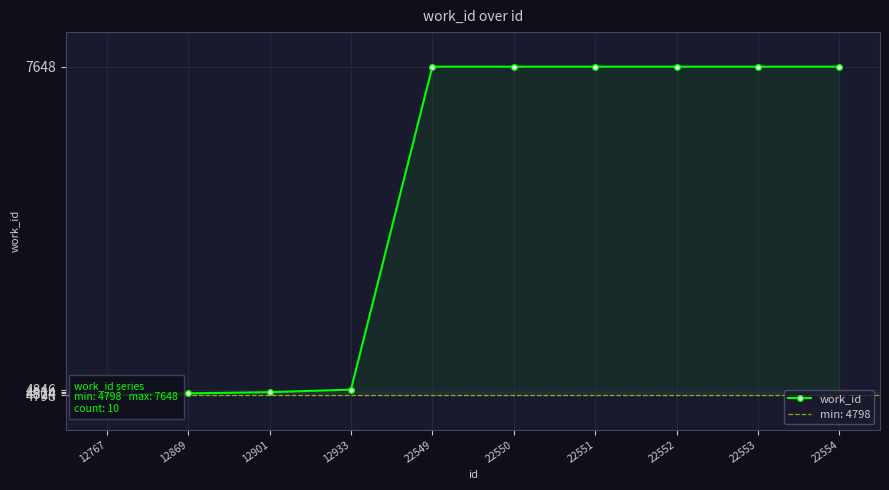

Reading right to left, extract all data points from this chart.

7648	7648	7648	7648	7648	7648	4846	4824	4814	4798